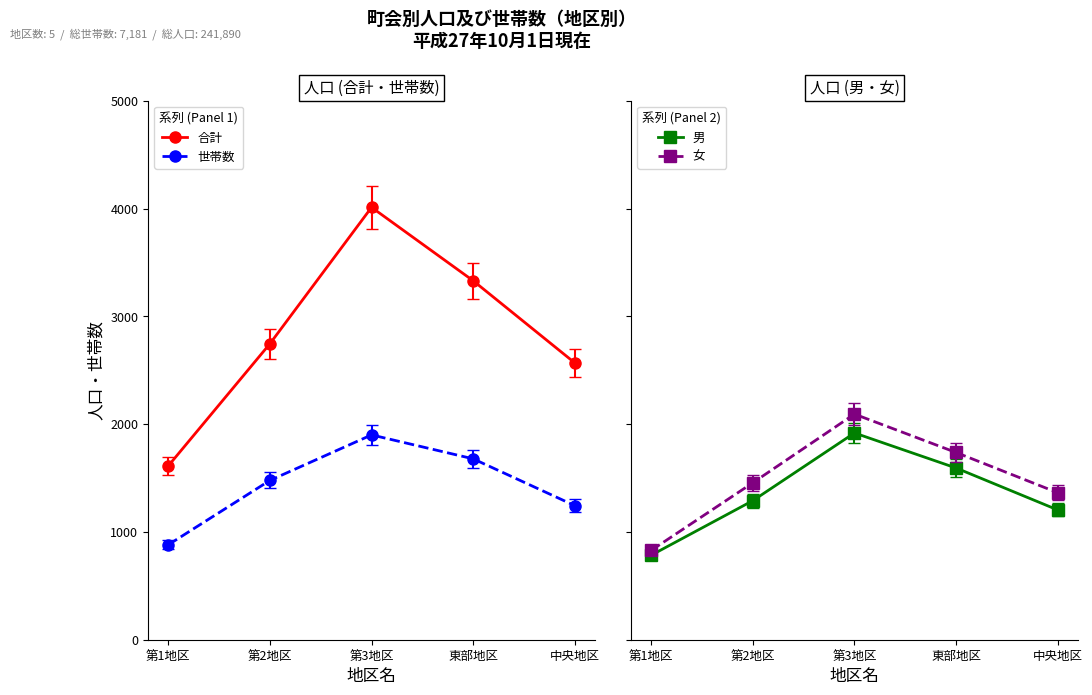

Reading left to right, transcribe all the data shown in this chart.

合計: 第1地区=1613	第2地区=2746	第3地区=4011	東部地区=3330	中央地区=2568
世帯数: 第1地区=881	第2地区=1478	第3地区=1900	東部地区=1678	中央地区=1244
男: 第1地区=784	第2地区=1290	第3地区=1918	東部地区=1593	中央地区=1204
女: 第1地区=829	第2地区=1456	第3地区=2093	東部地区=1737	中央地区=1364